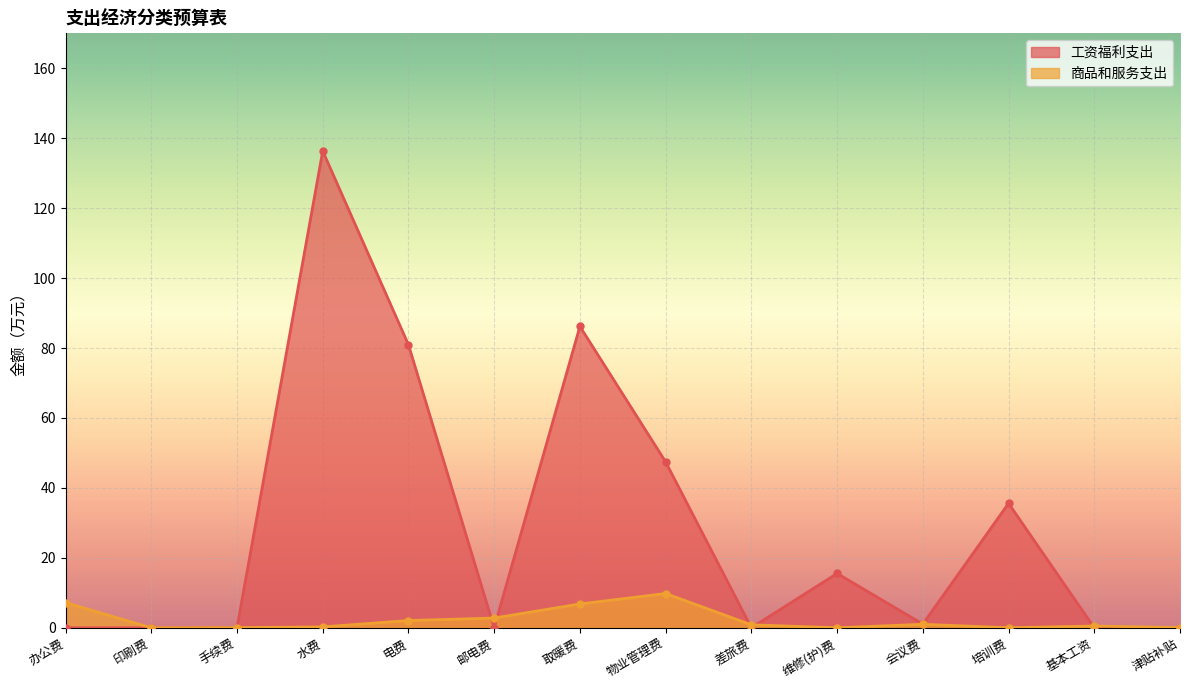

What is the total value across all series at 电费?

83.0